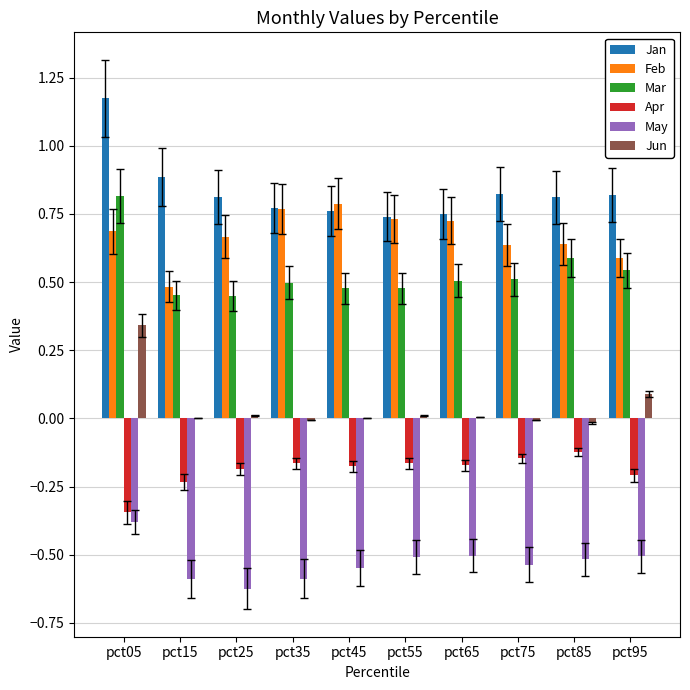

Which series has the largest total across all categories?

Jan